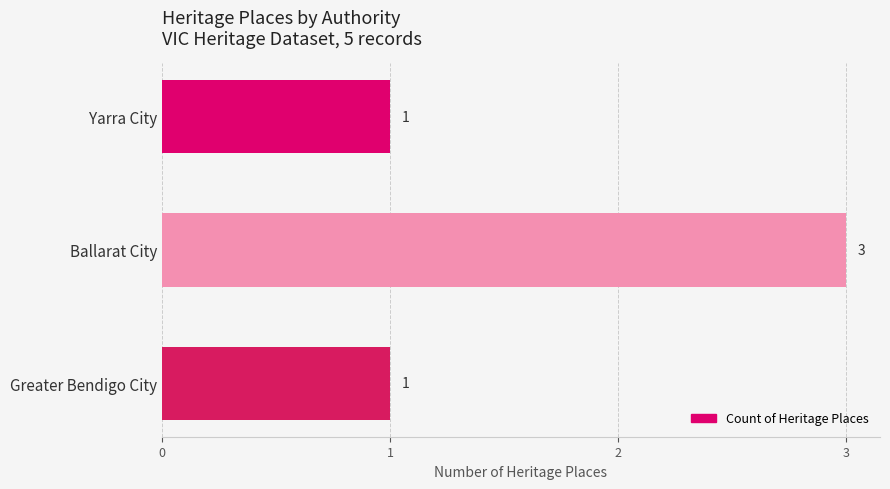

What is the average value?

2